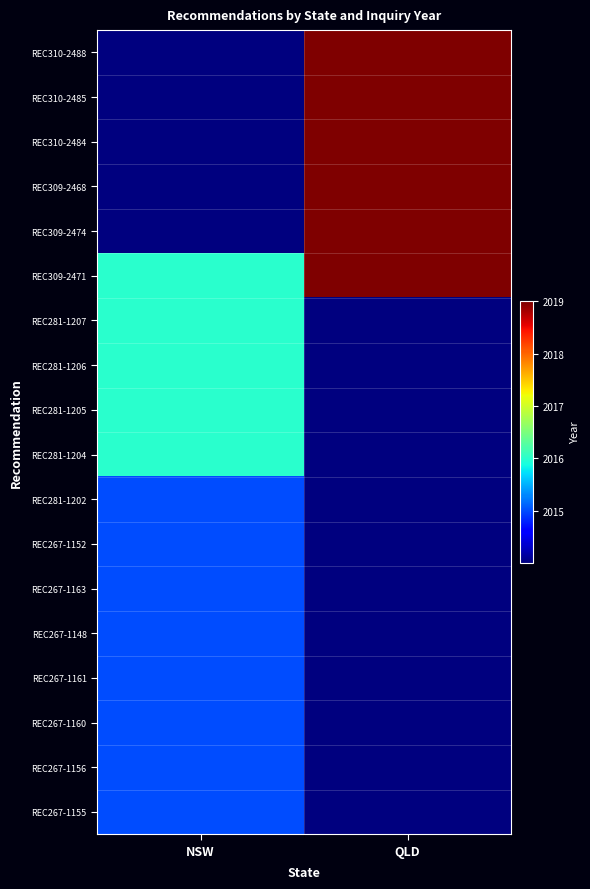

What is the difference between the highest and lowest values at NSW?

2